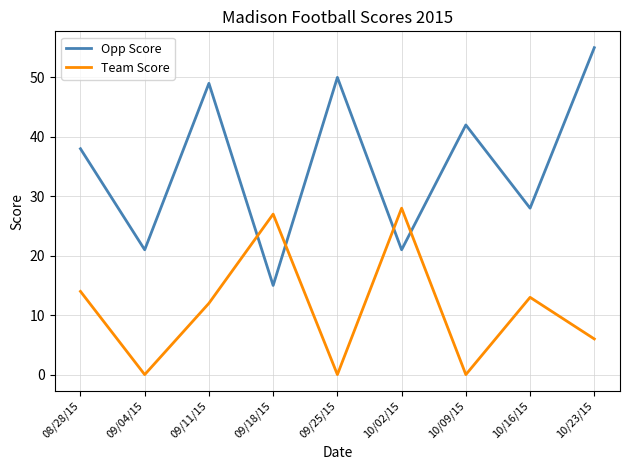

True or false: Team Score and Opp Score intersect in this chart.

True